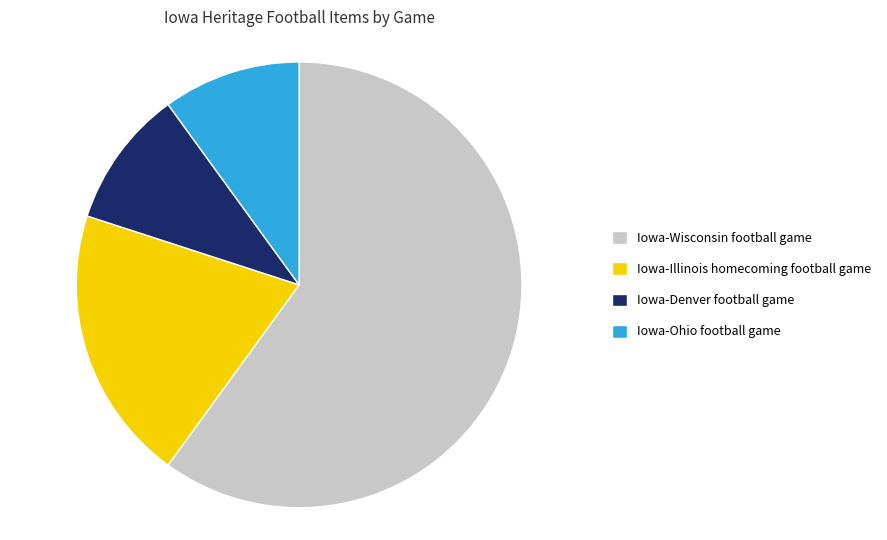

How many slices are in this pie chart?

4